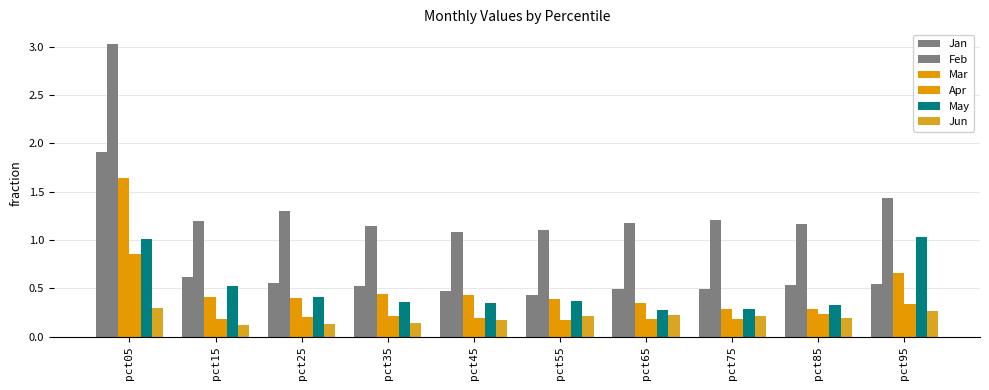

Which series changed the most between pct15 and pct65?

May